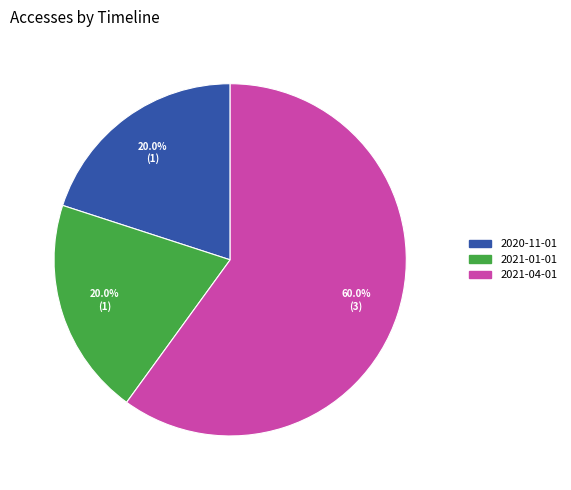

Does any single category account for the majority?

Yes